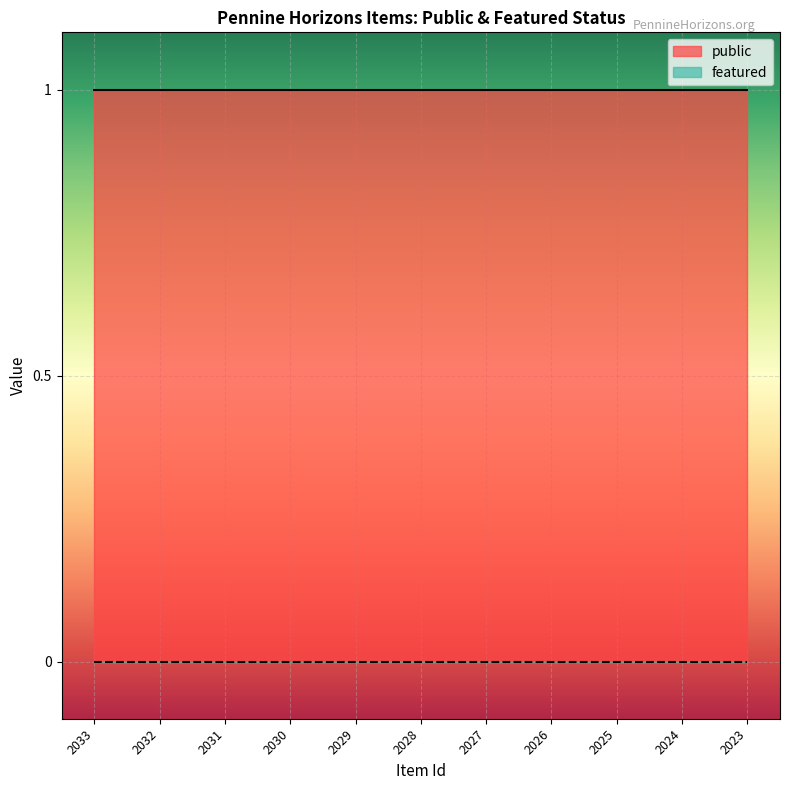

Where is featured nearest to the value 0?

2033